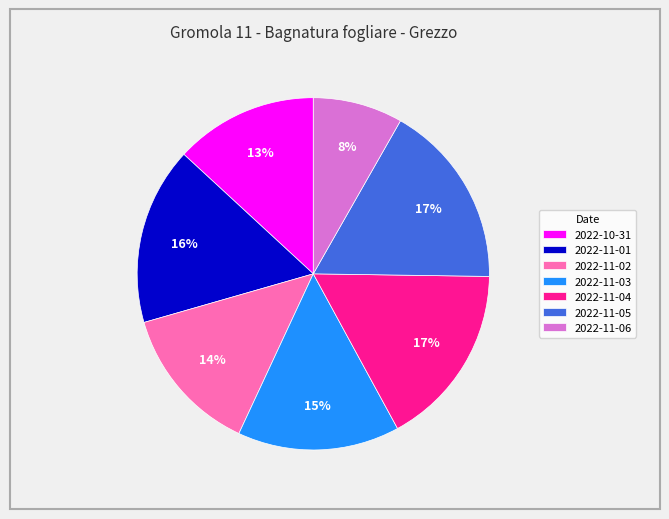

To the nearest percent, what percentage of the pie is 2022-11-03?

15%